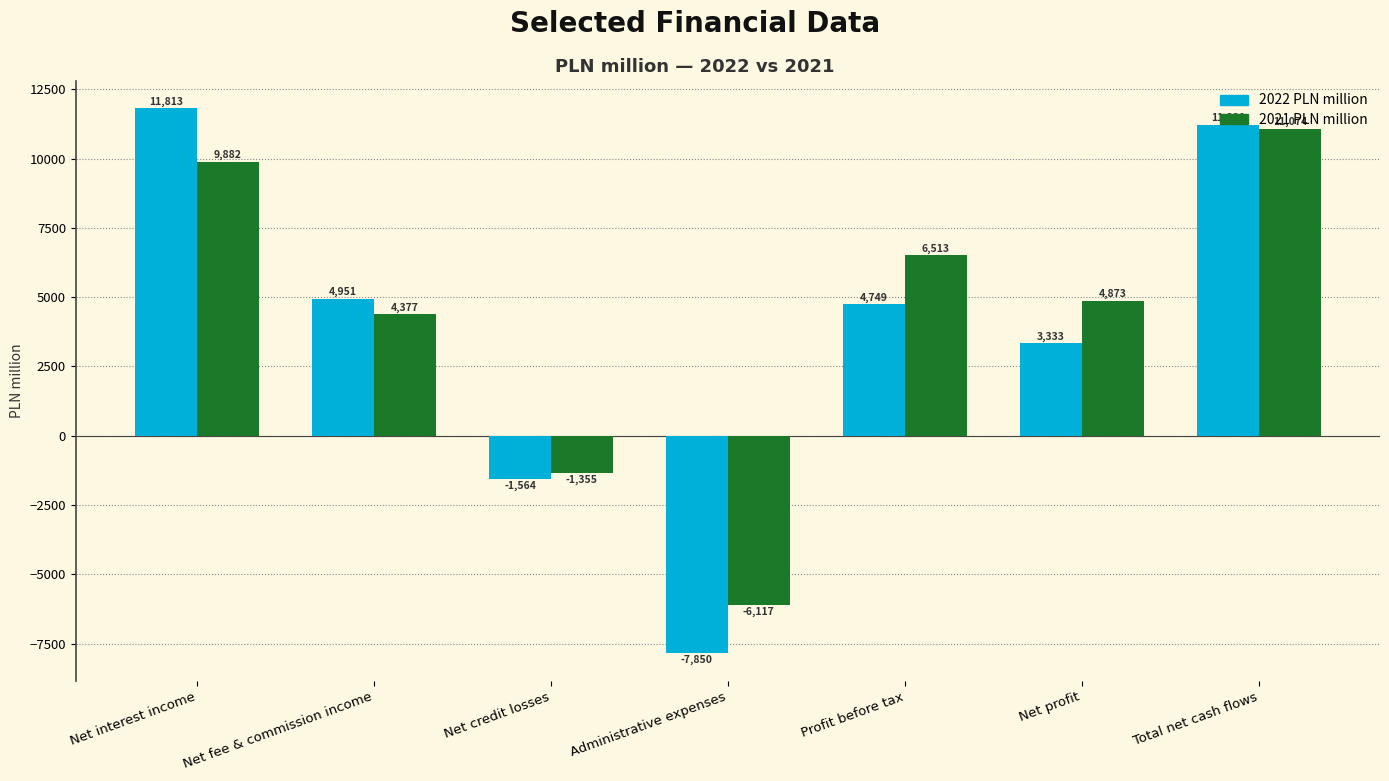

How many bars are there in total?

14